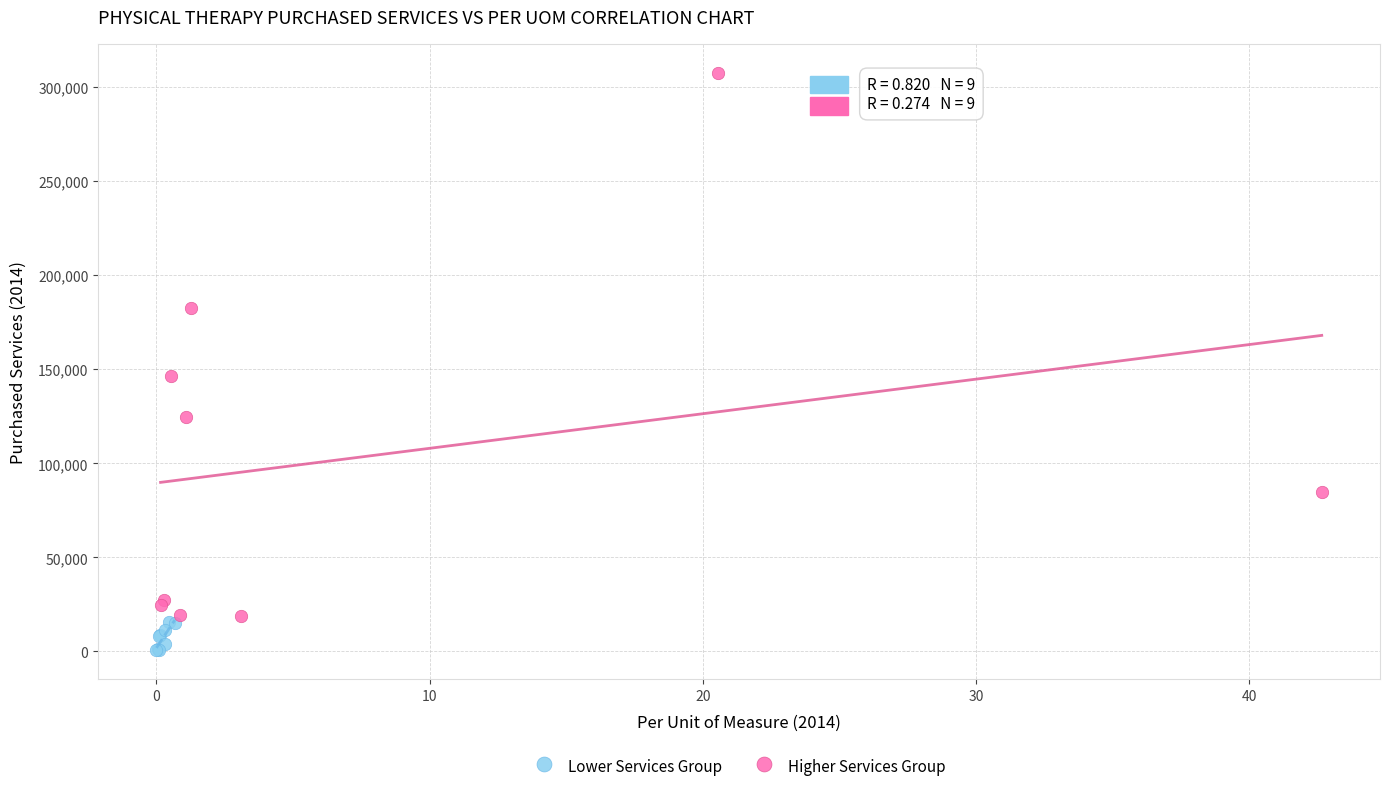

Which series reaches the maximum Y coordinate?

Higher Services Group